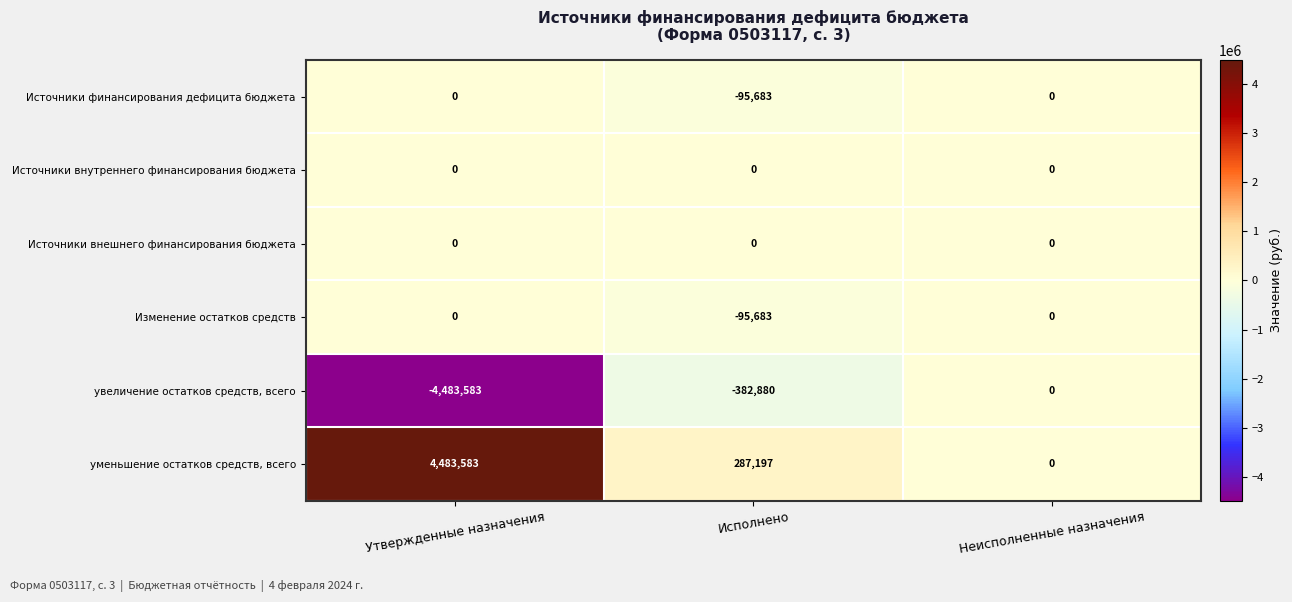

What is the maximum value shown in the chart?

4483583